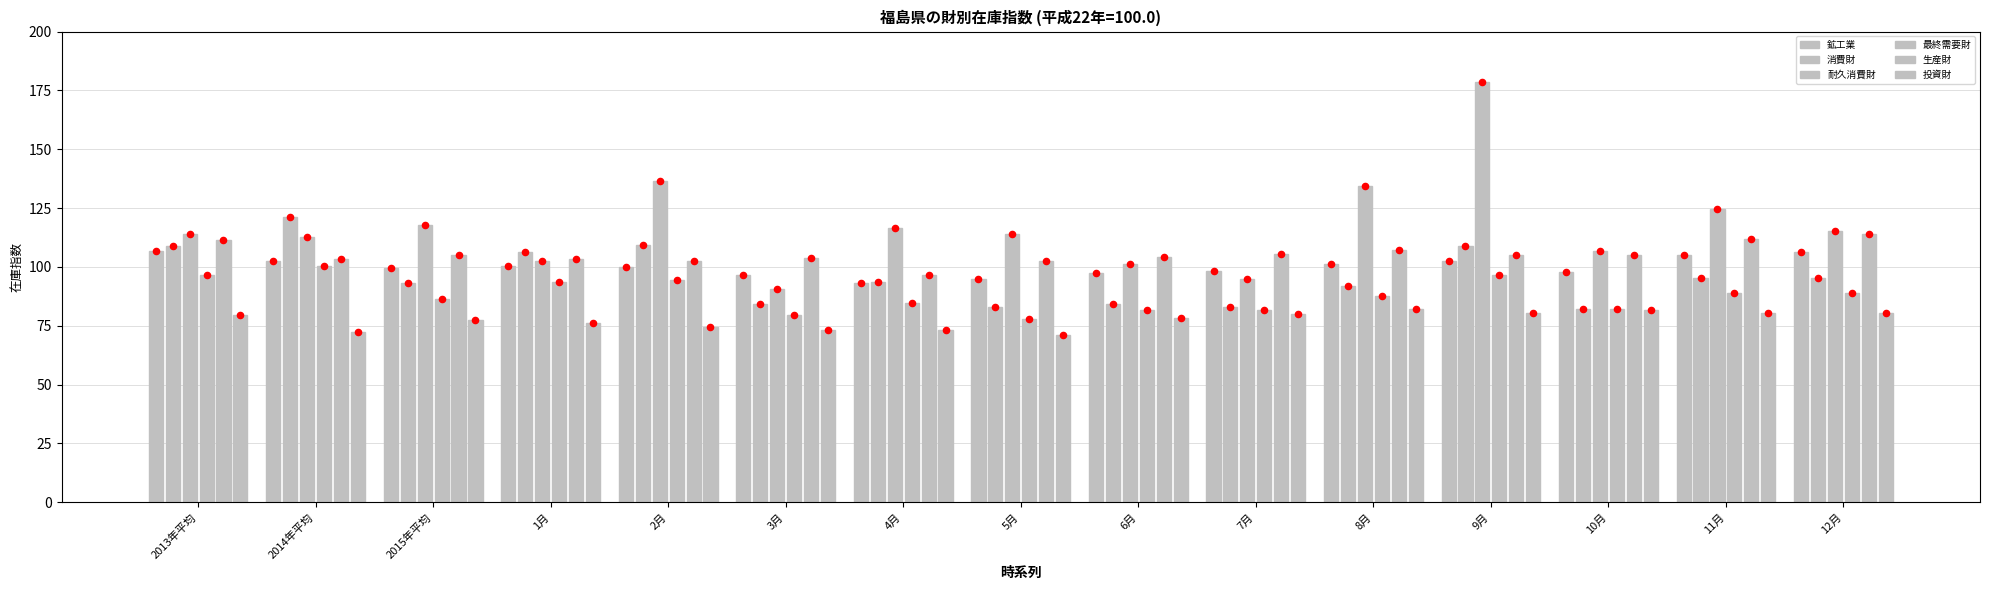

Is the value of 消費財 at 12月 greater than the value of 生産財 at 9月?

No